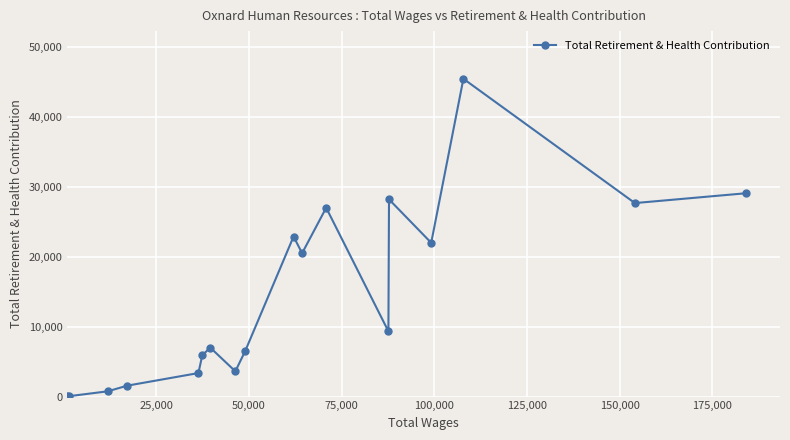

What is the difference between the maximum and minimum values?

45444